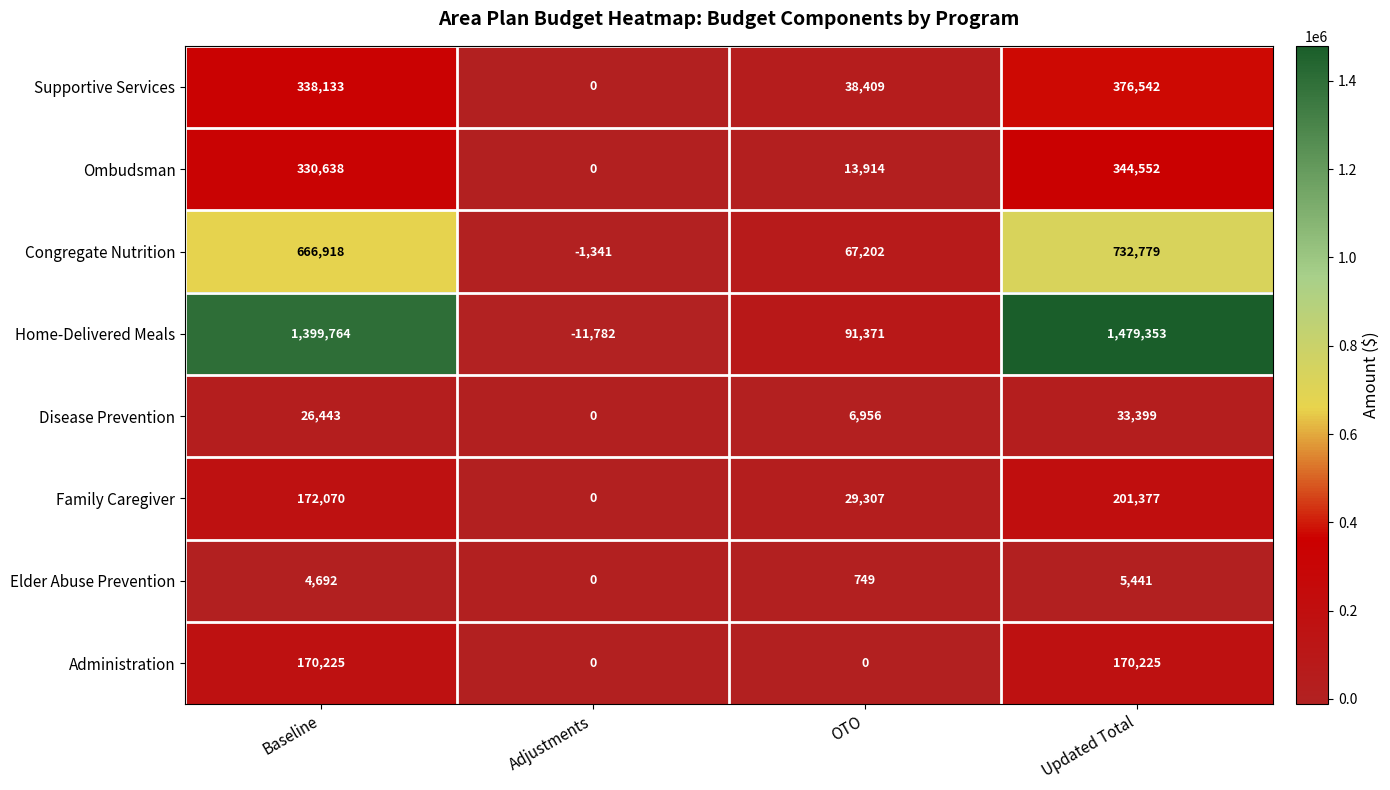

At which category does the chart reach its peak across all series?

Updated Total